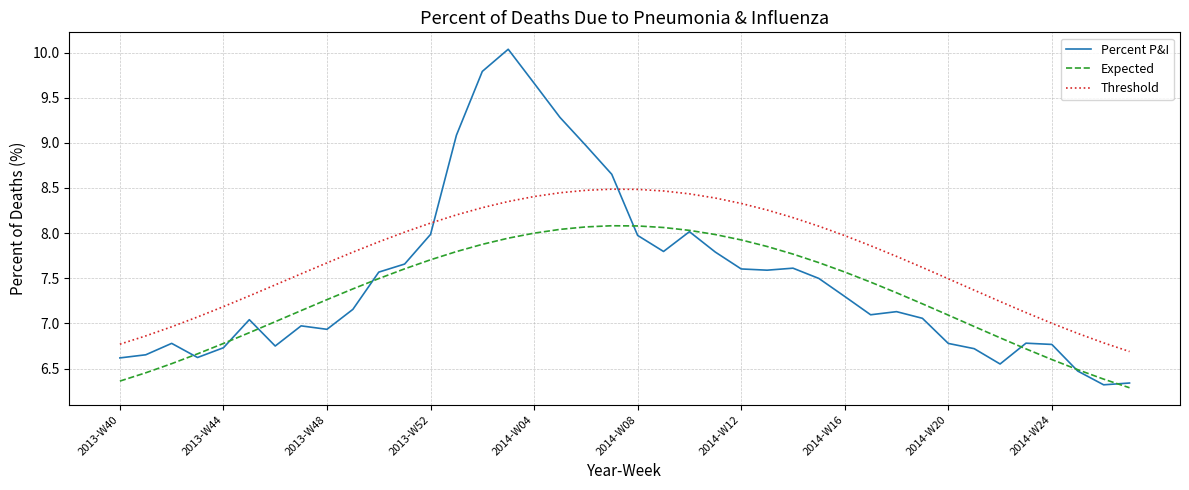

What is the maximum value for Threshold?

8.5